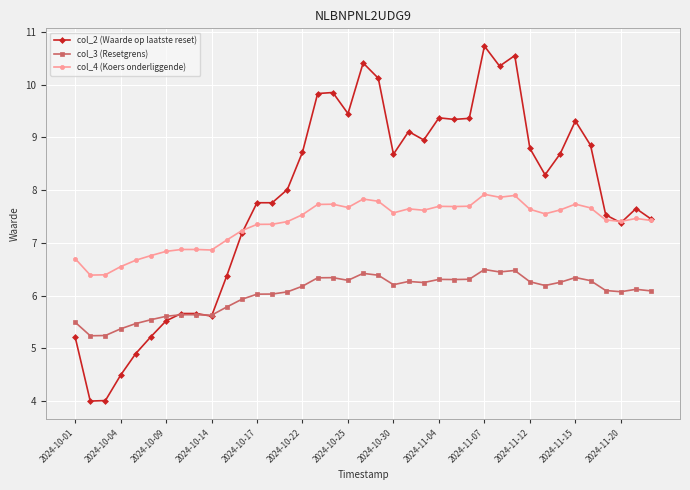

True or false: col_3 (Resetgrens) and col_4 (Koers onderliggende) intersect in this chart.

False